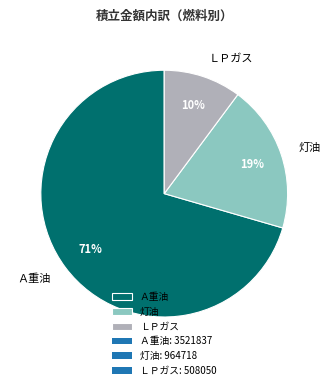

What percentage is the ＬＰガス slice, to the nearest percent?

10%